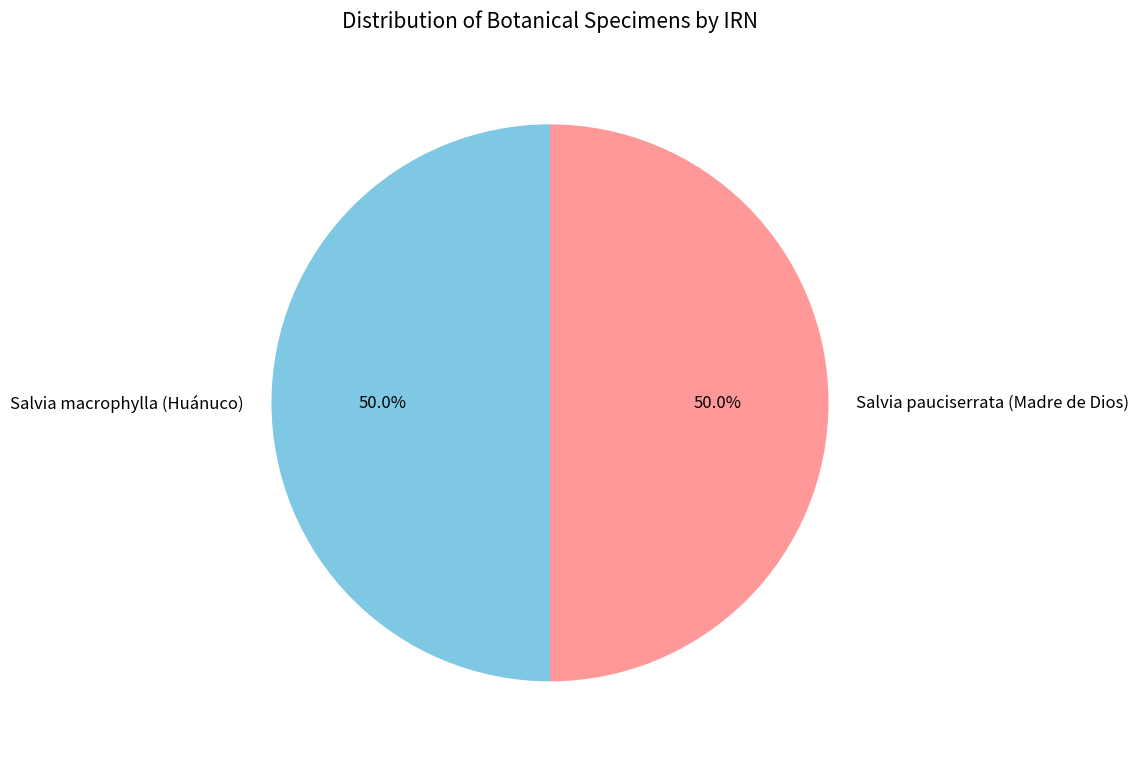

Approximately how many times larger is the value at Salvia macrophylla (Huánuco) compared to Salvia pauciserrata (Madre de Dios)?

1.0